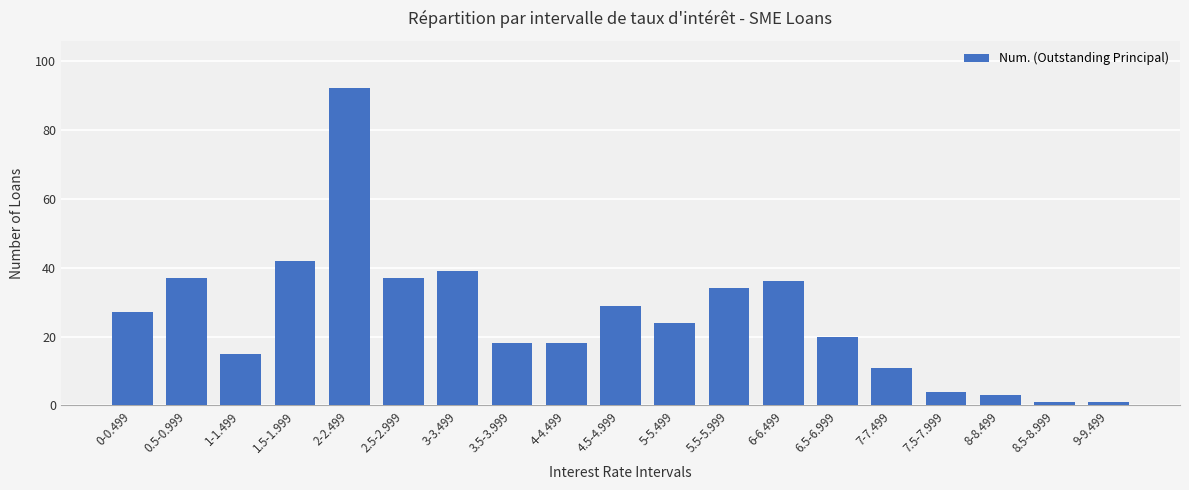

What is the value of the 18th bar from the left?

1